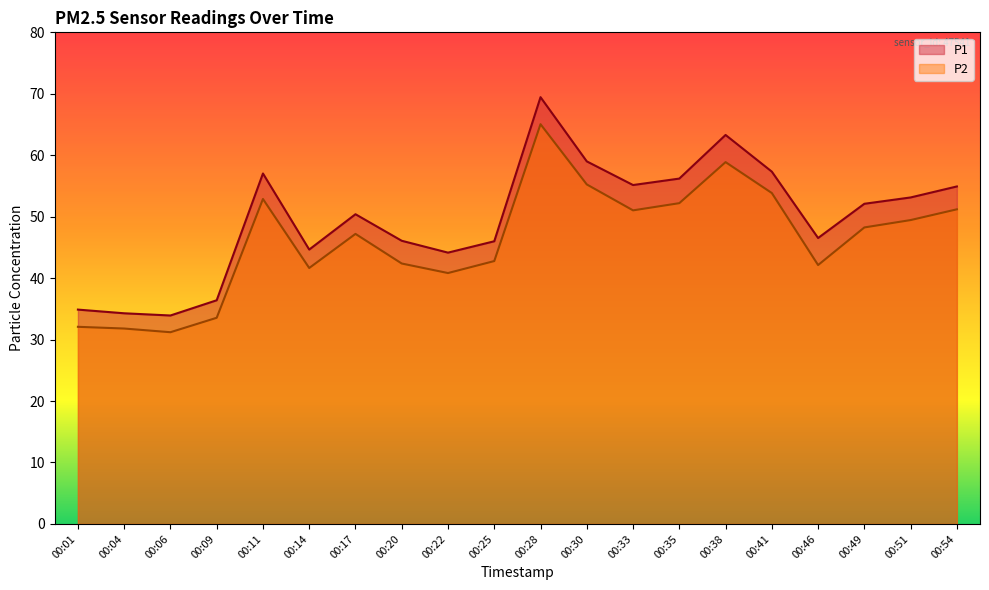

At how many categories does at least one series exceed 40?

16